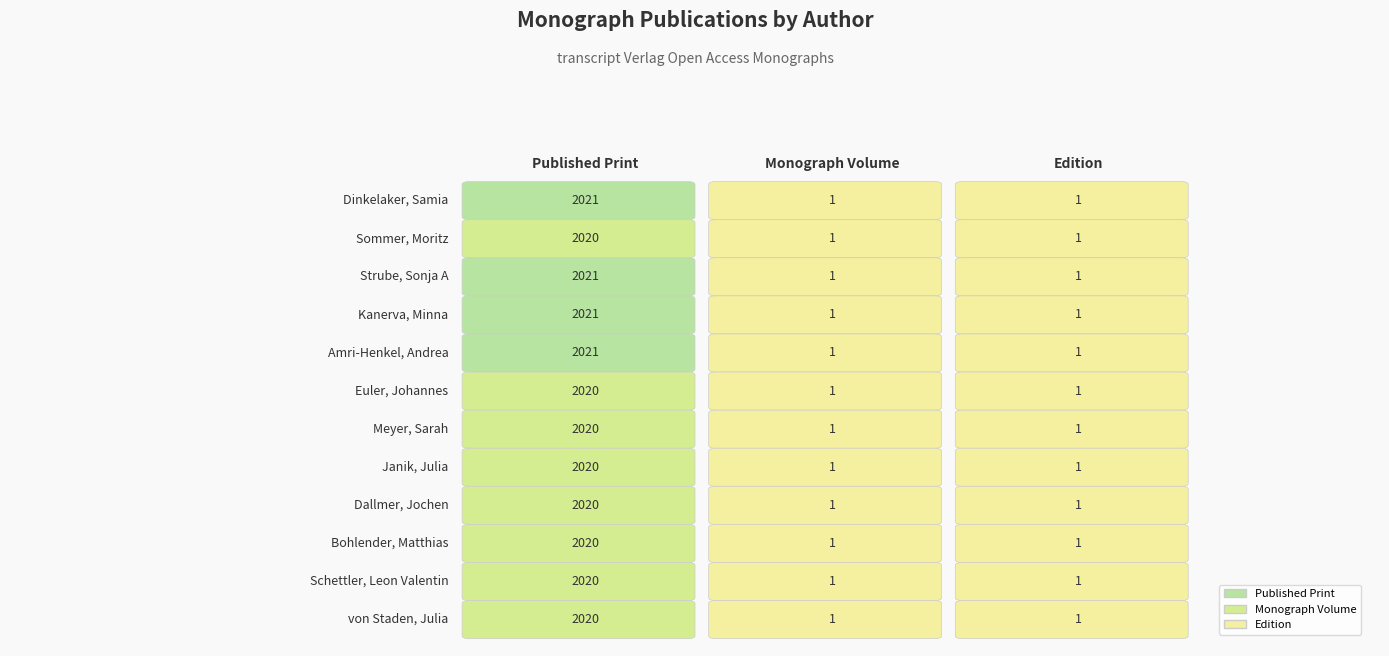

Reading left to right, list all the values displayed in this chart.

Published Print: 2021	2020	2021	2021	2021	2020	2020	2020	2020	2020	2020	2020
Monograph Volume: 1	1	1	1	1	1	1	1	1	1	1	1
Edition: 1	1	1	1	1	1	1	1	1	1	1	1